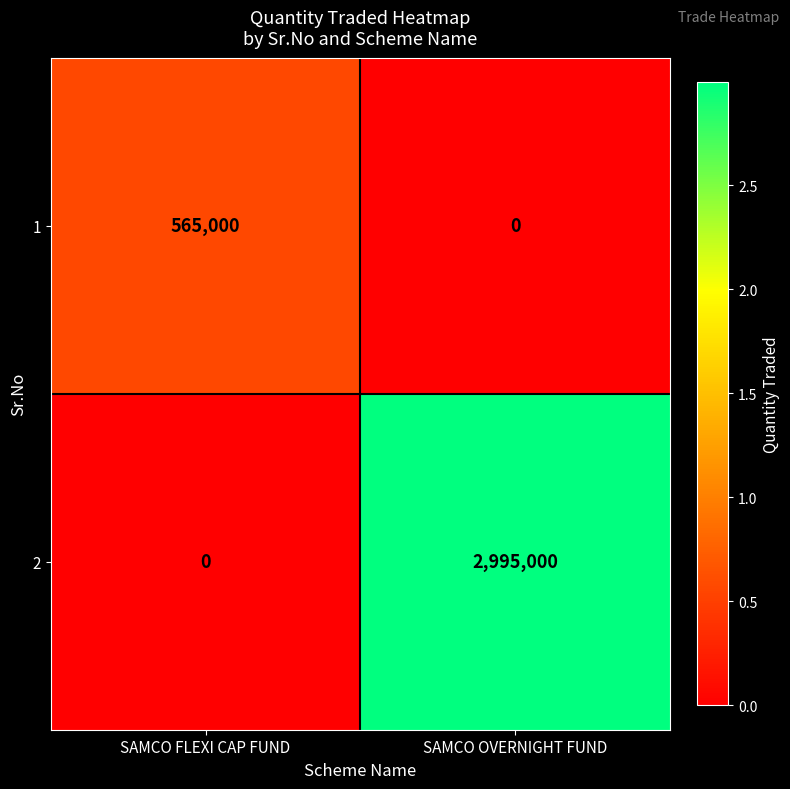

Which series has the largest total across all categories?

2